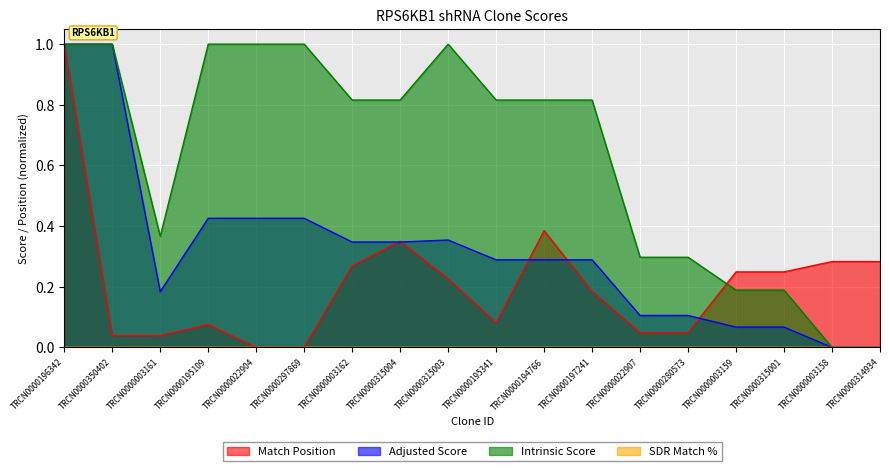

Does the chart display data point markers on the line(s)?

No